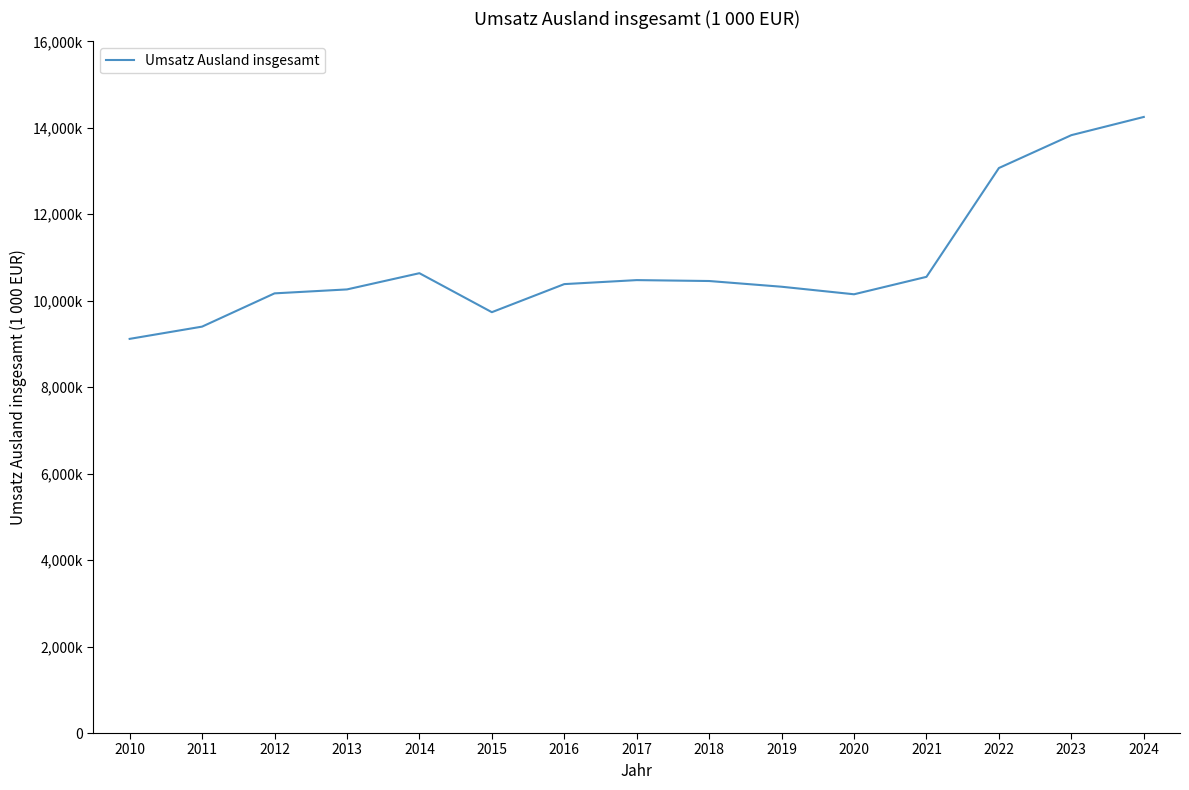

Is this an area chart (filled region under the line)?

No